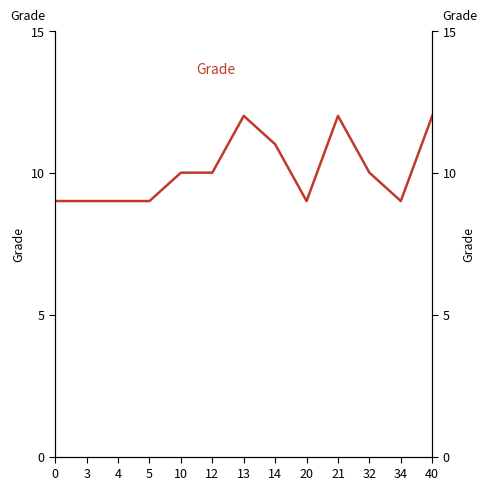

What is the ratio of the value at 5 to the value at 0?

1.0